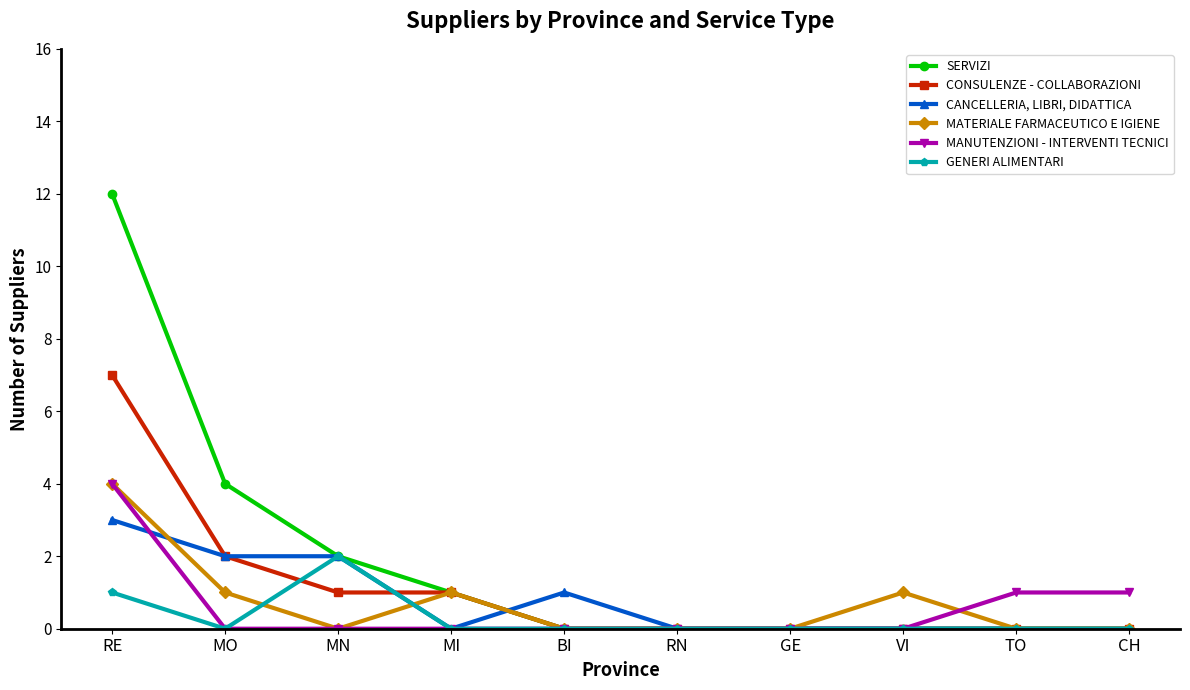

True or false: SERVIZI has more than 2 points higher than both neighbors.

False